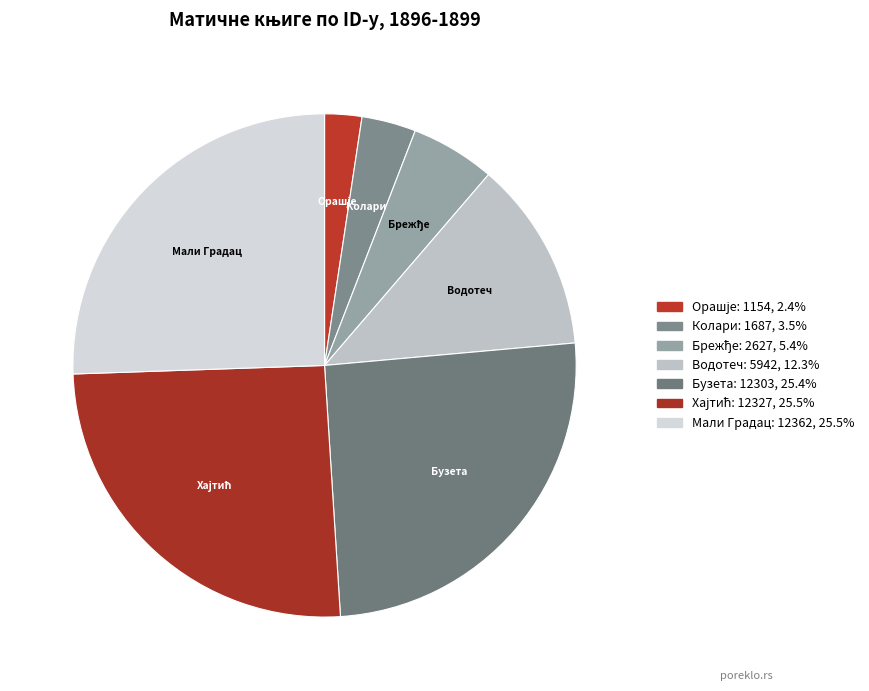

How many segments does this pie chart have?

7